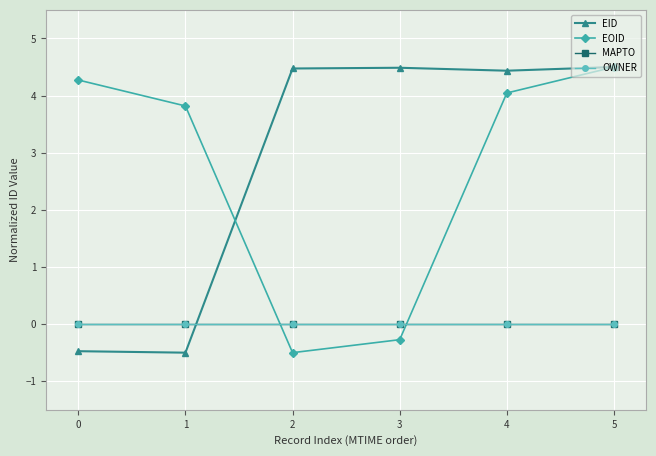

The EOID series shows -0.1 at 1. True or false?

False